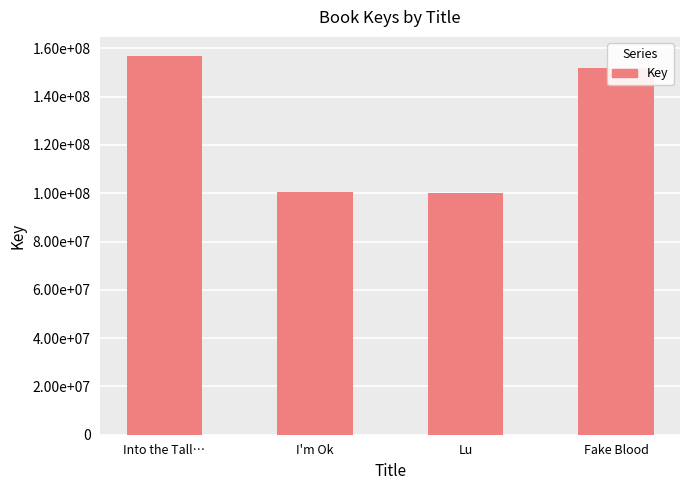

What is the change in value from Lu to Fake Blood?

+51502823